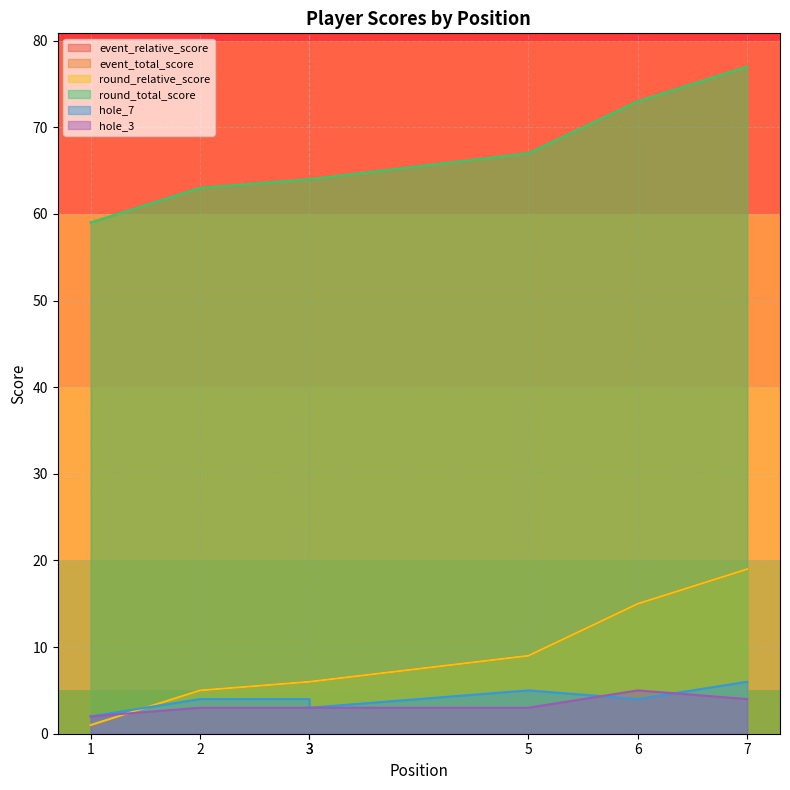

What is the difference between the highest and lowest values at 6?

69